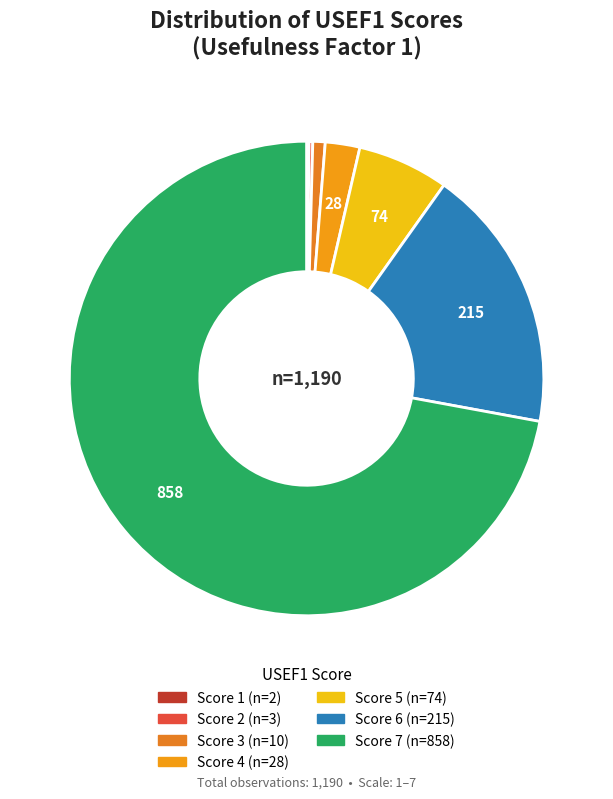

To the nearest percent, what is the average slice percentage?

14%